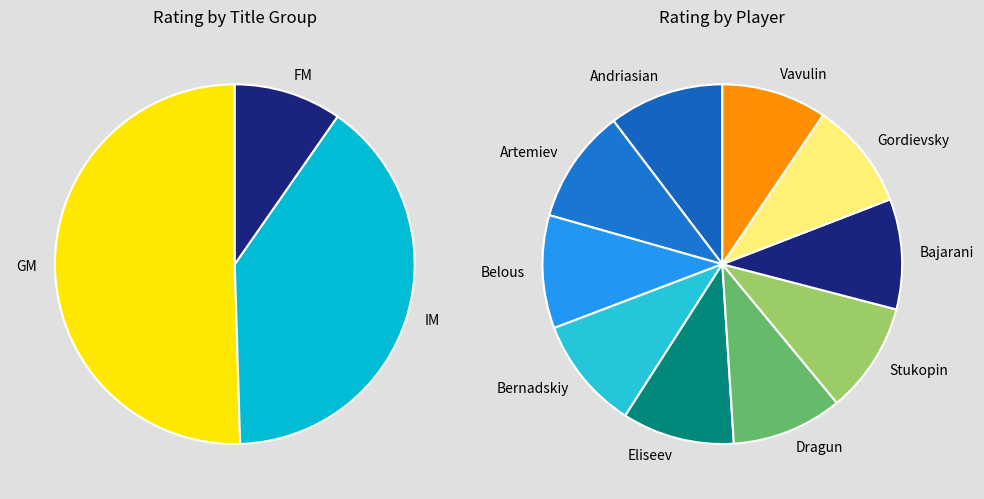

What percentage is the 4 slice, to the nearest percent?

10%